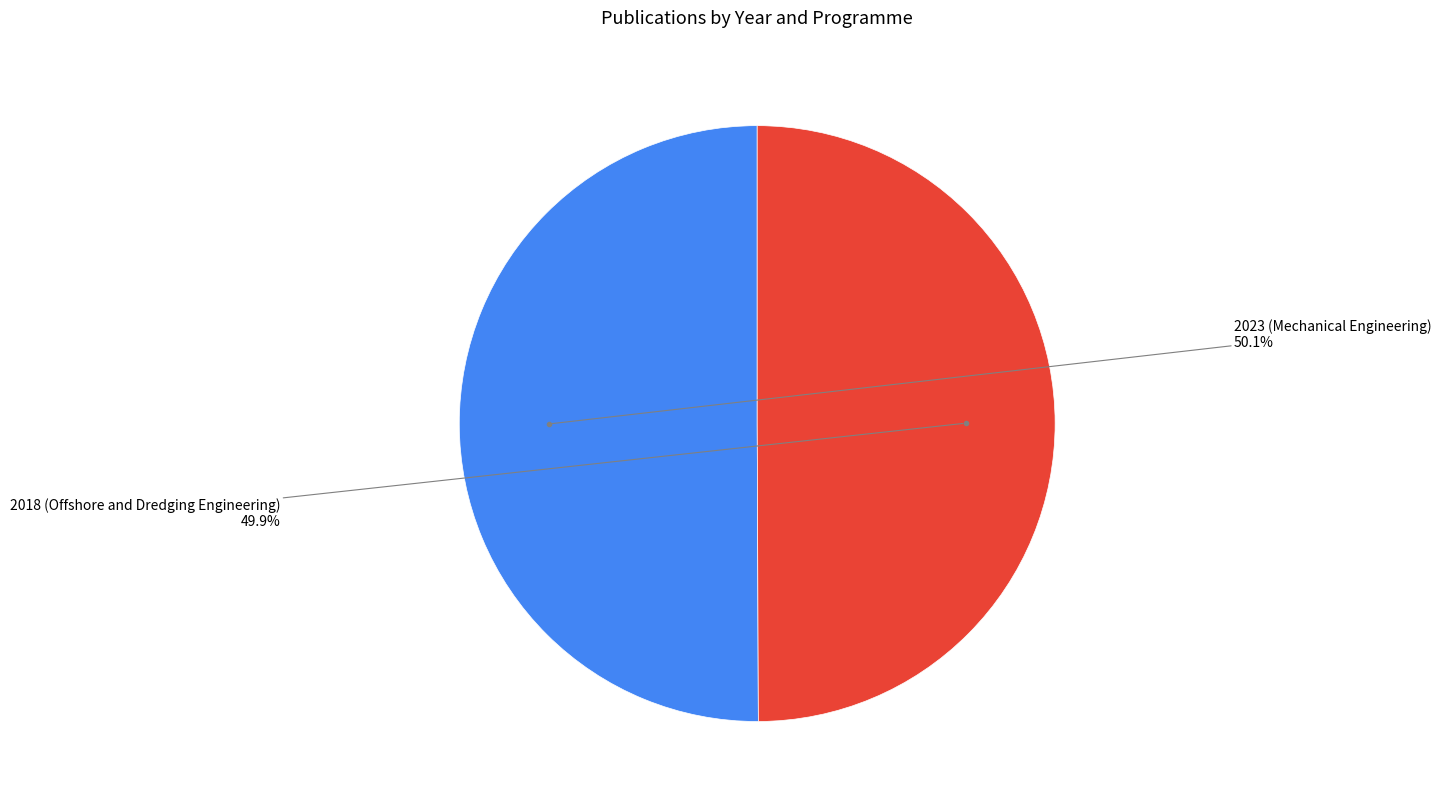

What percentage is NOT represented by 2023 (Mechanical Engineering)?

49.9%